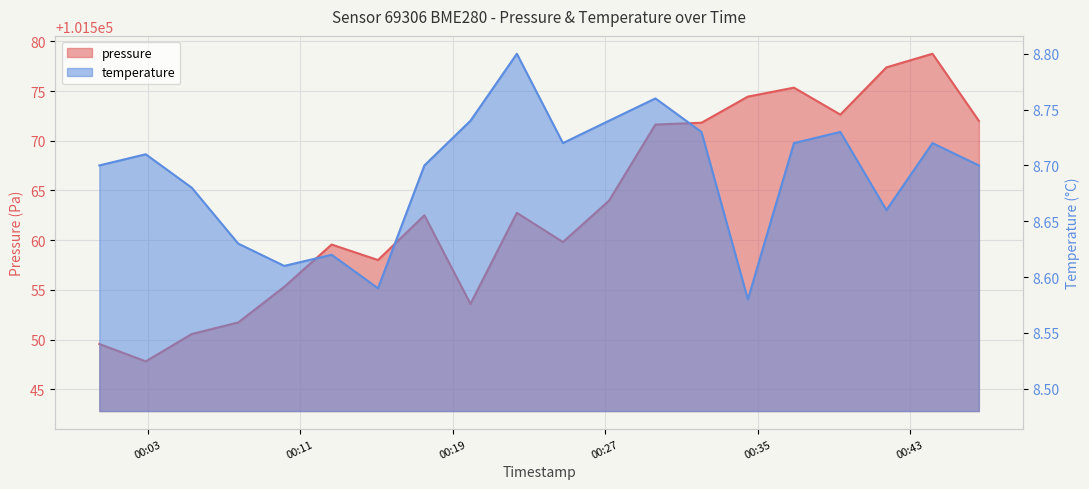

Which series changed the most between 2023-04-29T00:12:39 and 2023-04-29T00:34:29?

pressure